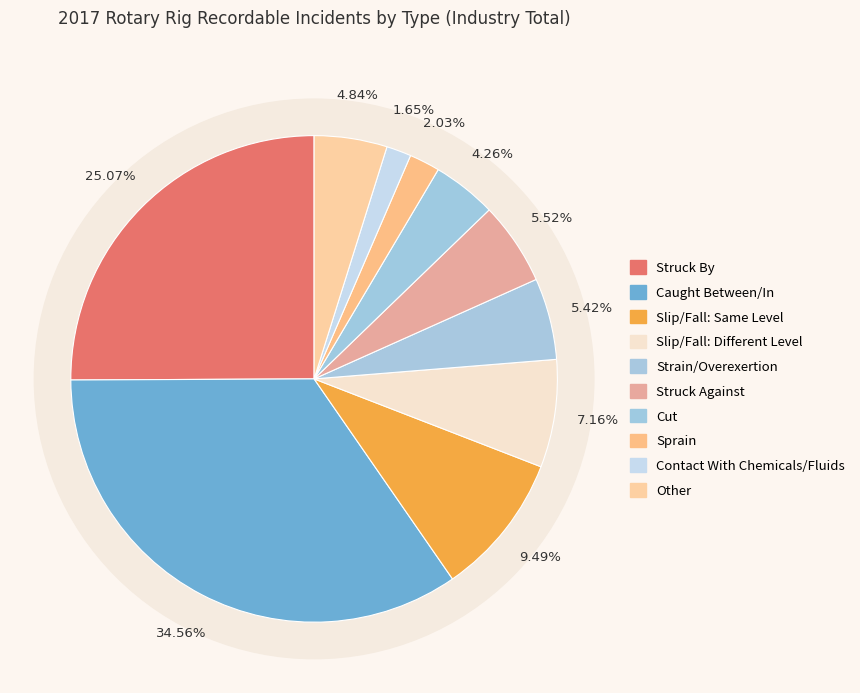

Which has a higher value, Struck Against or Slip/Fall: Same Level?

Slip/Fall: Same Level